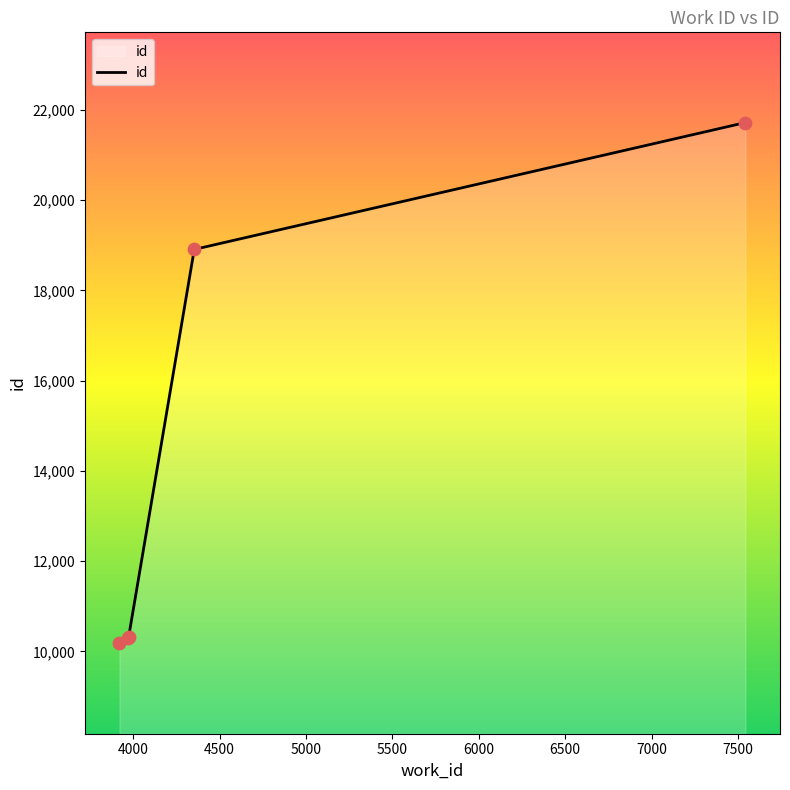

What is the average value?

14284